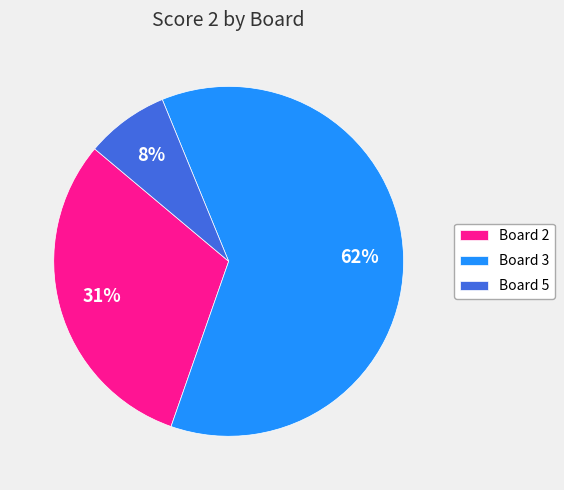

How many segments does this pie chart have?

3